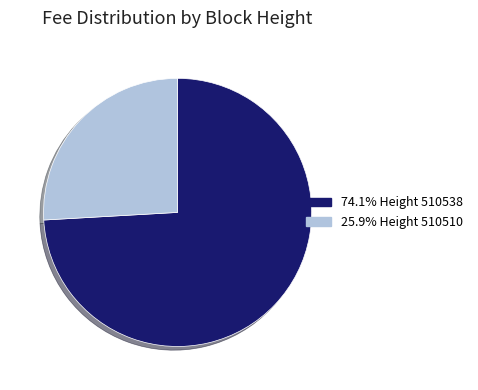

Does 25.9% Height 510510 account for over 50% of the chart?

No